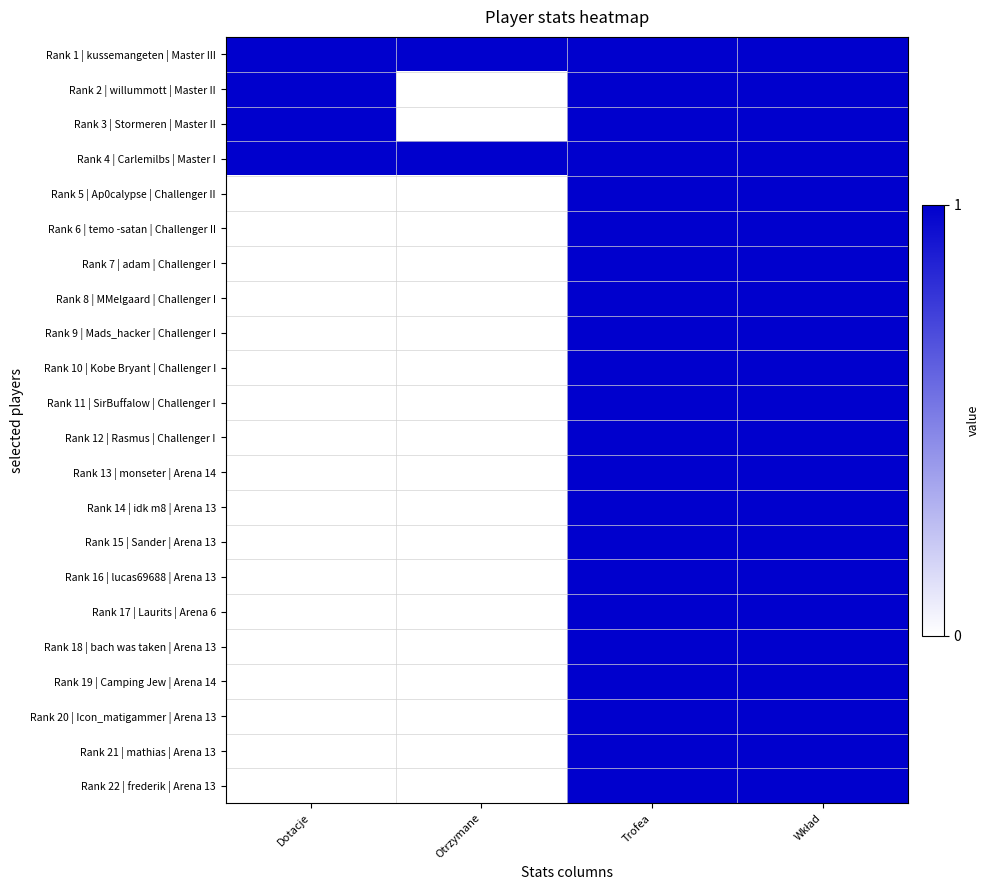

At which category is the sum across all series the highest?

Trofea